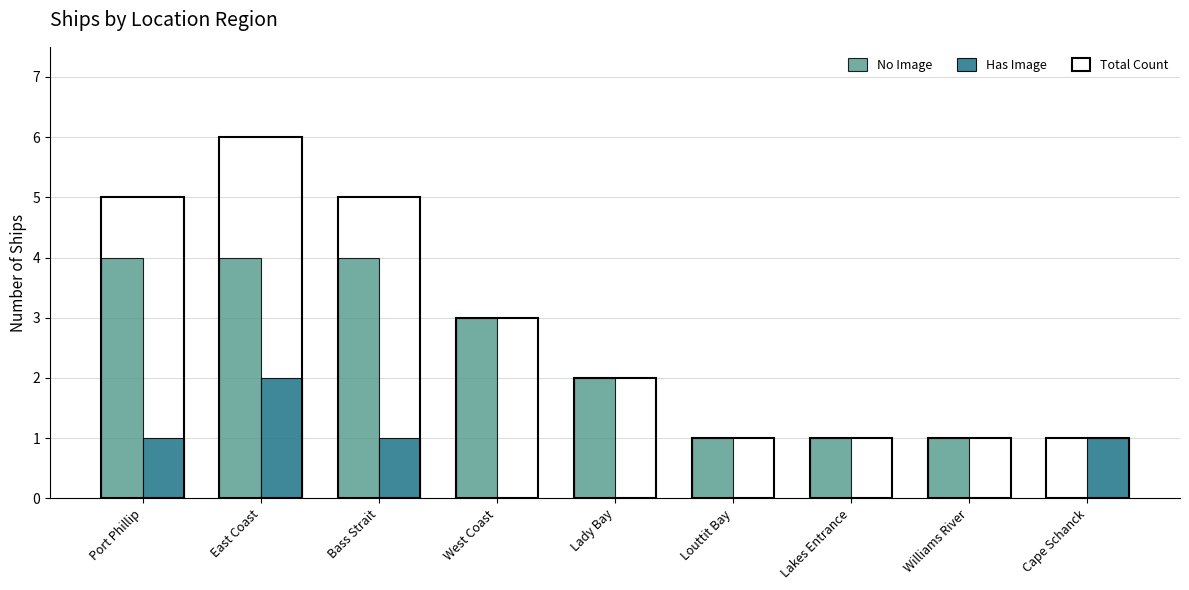

Count the number of data series in this chart.

2